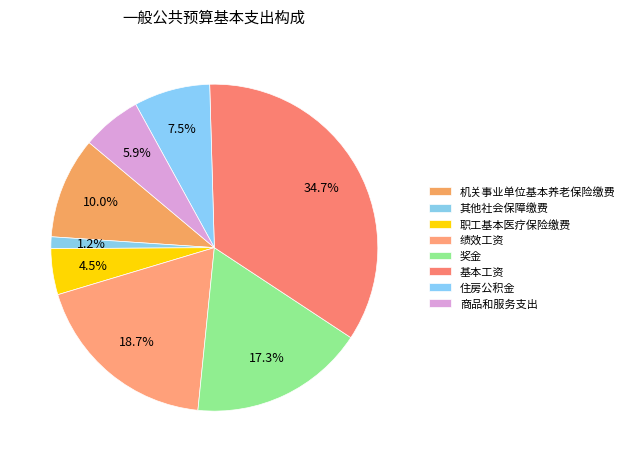

To the nearest percent, what is the difference between the 奖金 and 职工基本医疗保险缴费 slice percentages?

13%